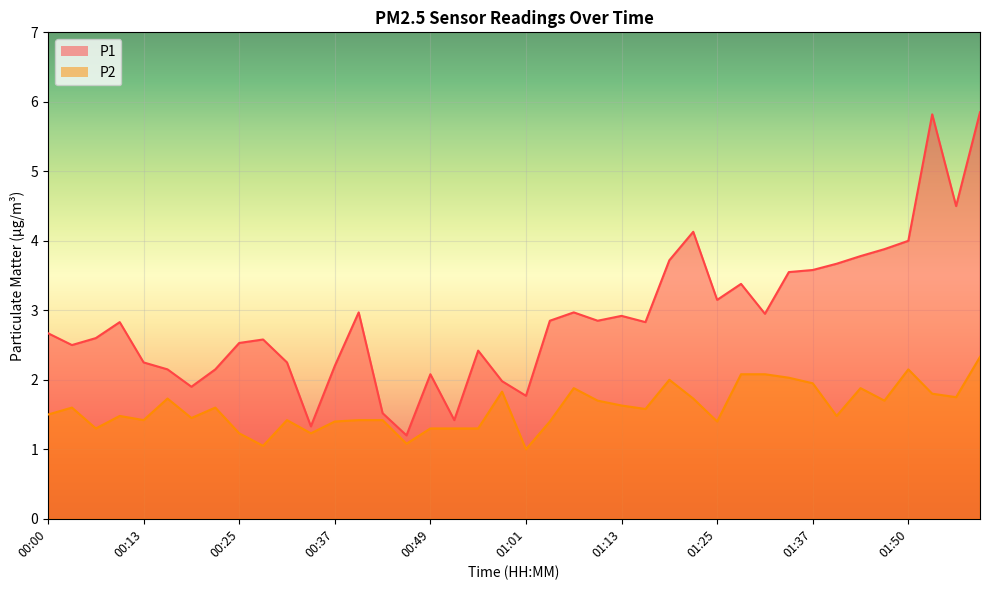

The P2 series shows 1.4 at 00:19. True or false?

True